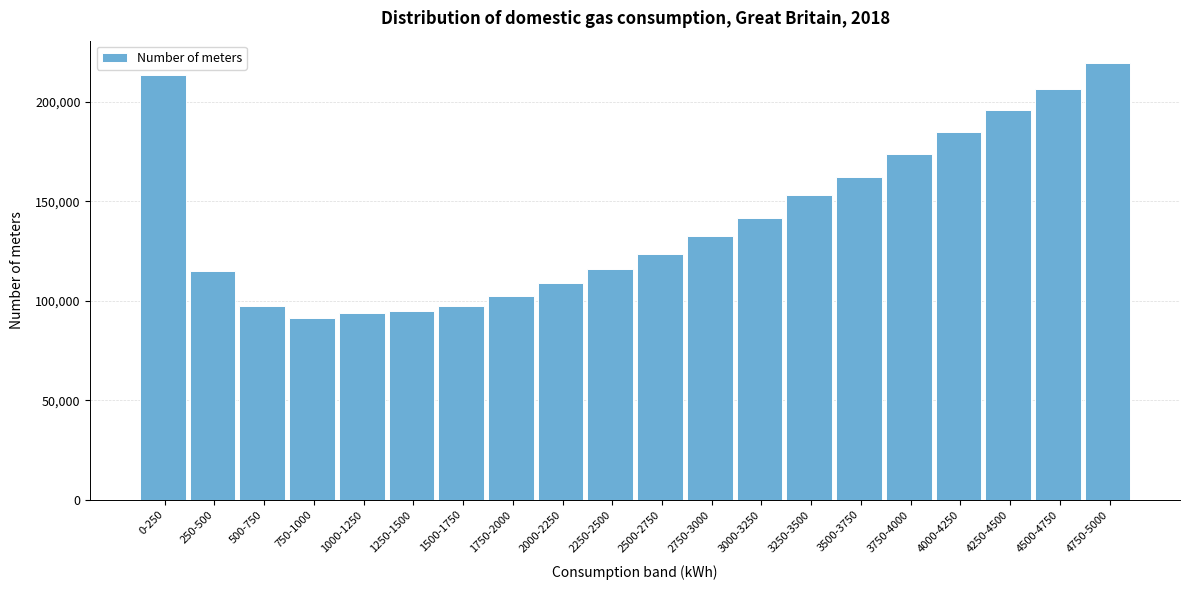

What is the label of the 10th bar from the right?

2500-2750